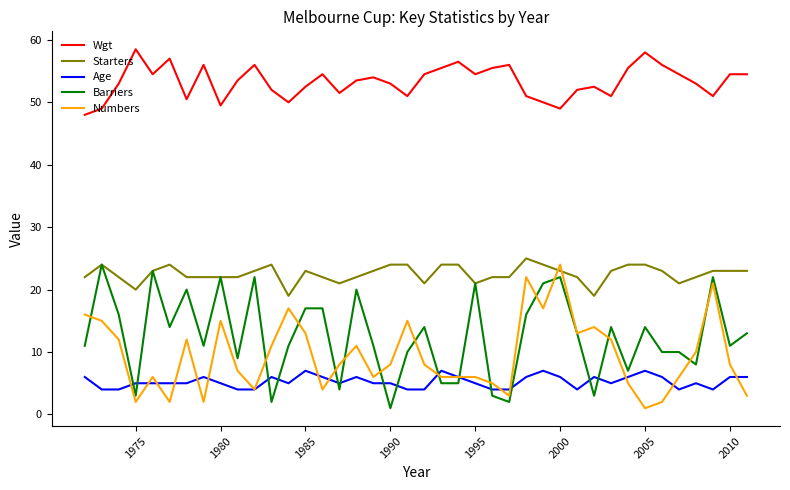

Count the Starters values in the range 22 to 24.

32